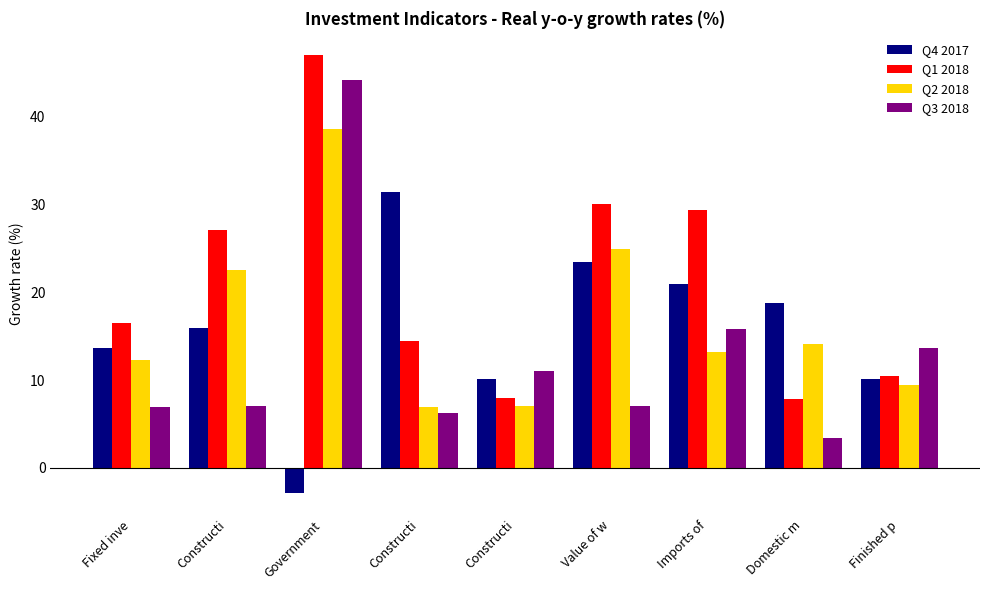

What is the label of the 2nd bar from the right?

Domestic m